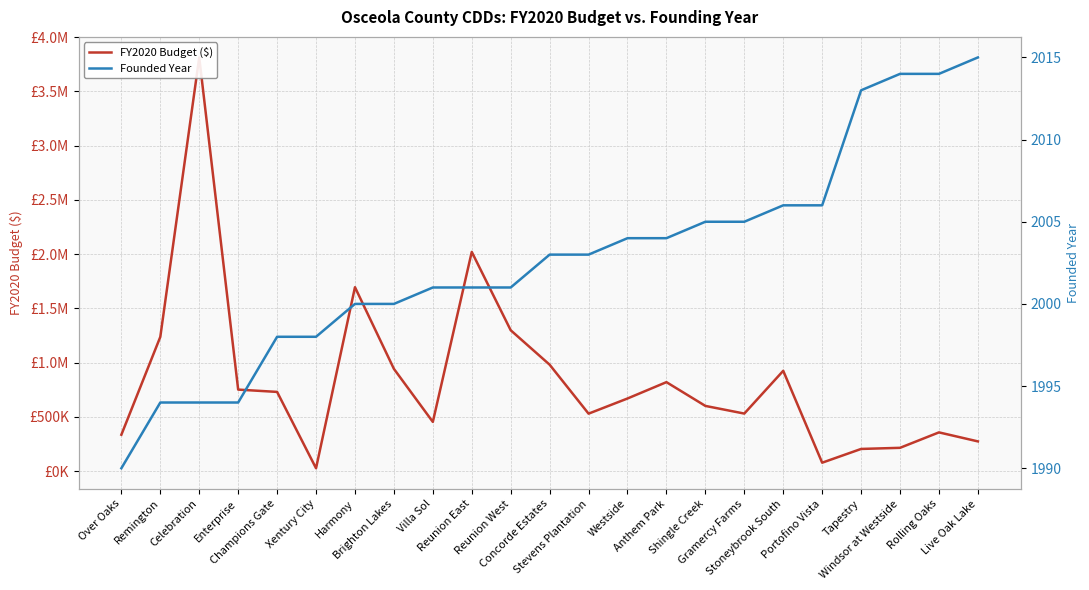

What is the difference between the second highest and second lowest values in the FY2020 Budget ($) series?

1942810